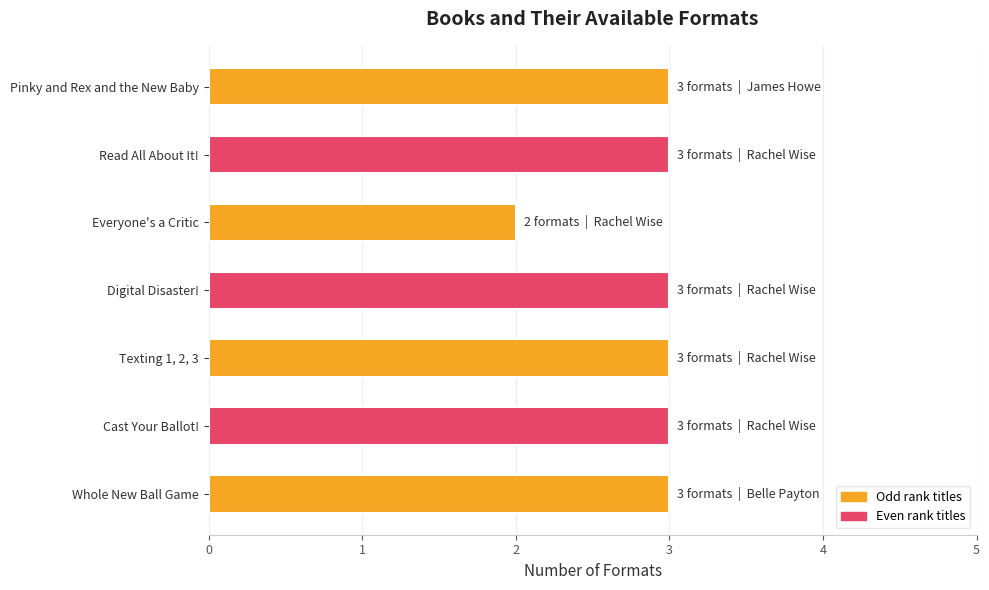

Approximately how many times larger is the value at Digital Disaster! compared to Pinky and Rex and the New Baby?

1.0